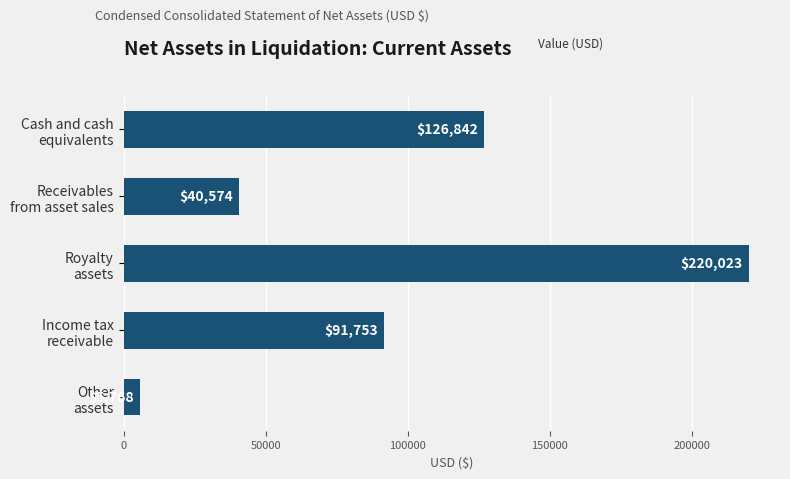

What is the maximum value shown in the chart?

220023